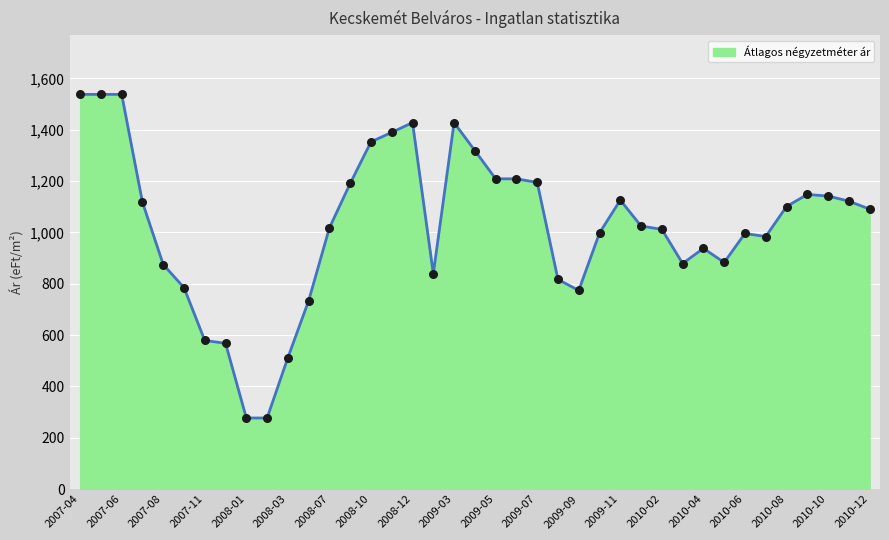

What is the maximum value shown in the chart?

1538